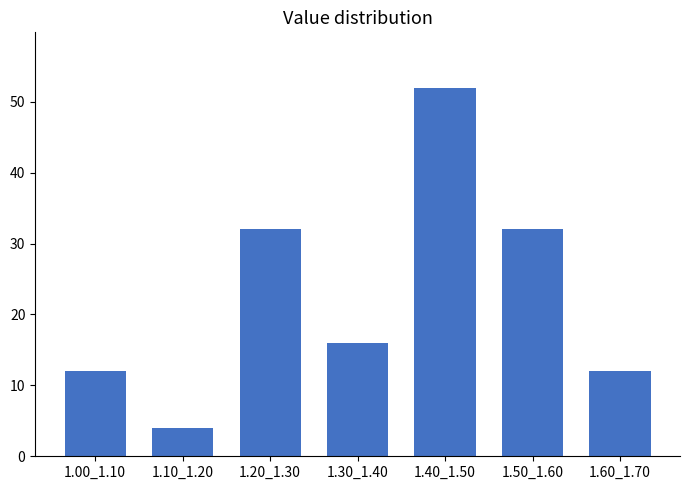

Reading right to left, extract all data points from this chart.

1.60_1.70=12	1.50_1.60=32	1.40_1.50=52	1.30_1.40=16	1.20_1.30=32	1.10_1.20=4	1.00_1.10=12